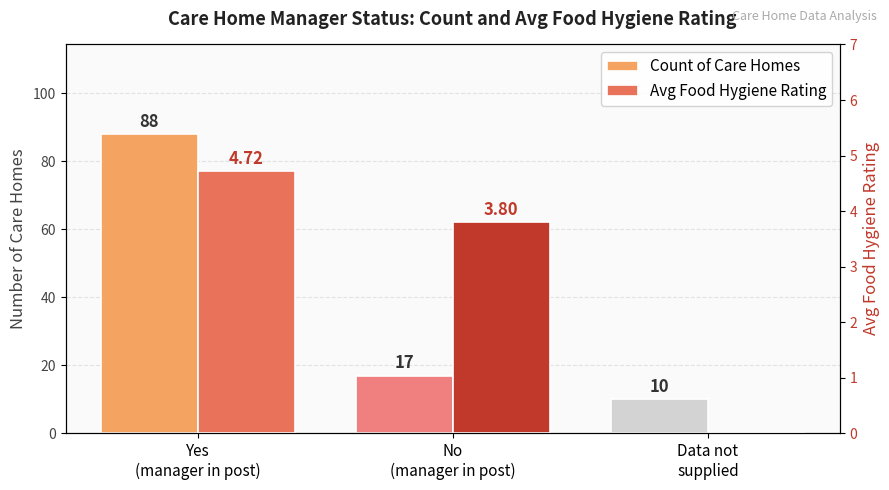

Which series changed the most between Yes
(manager in post) and No
(manager in post)?

Count of Care Homes